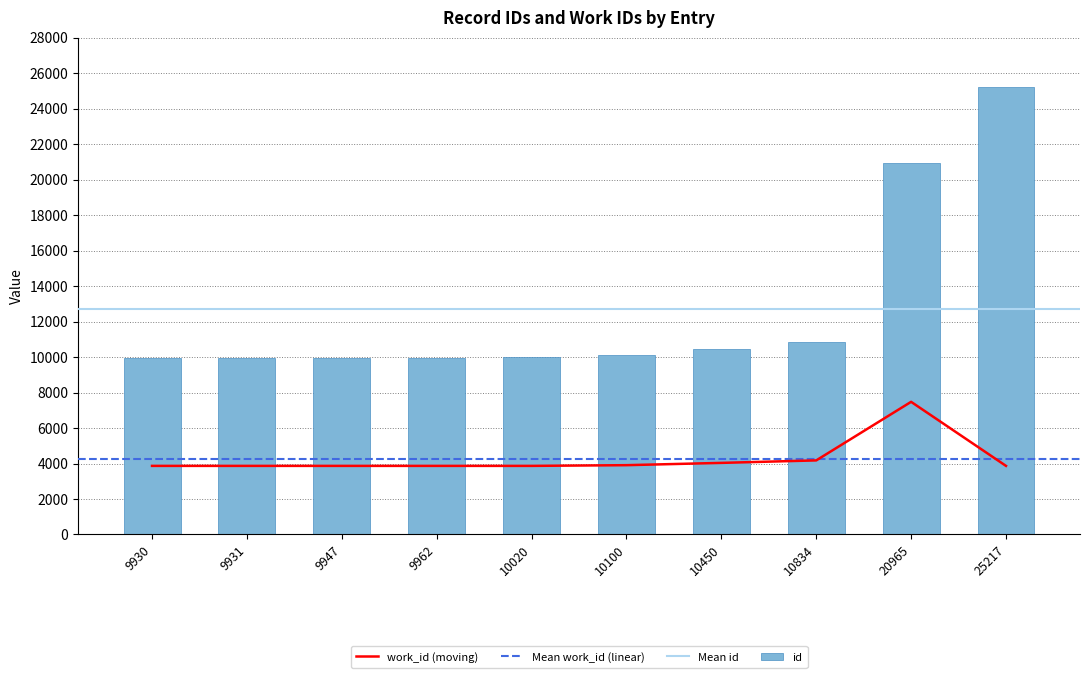

At which label is work_id closest to 5671?

10834